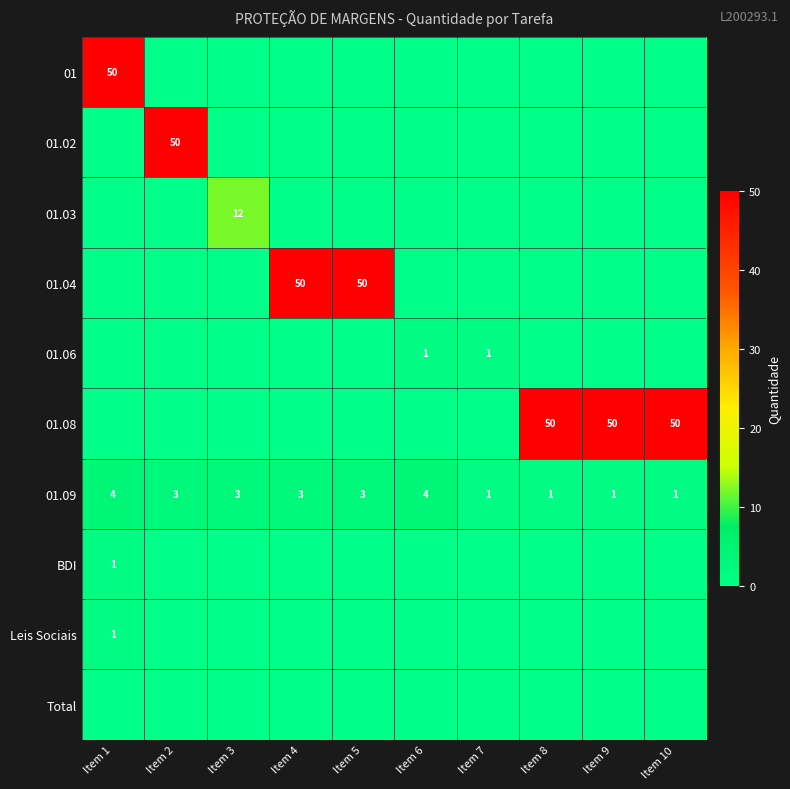

What is the approximate value of 01.09 at Item 2?

3